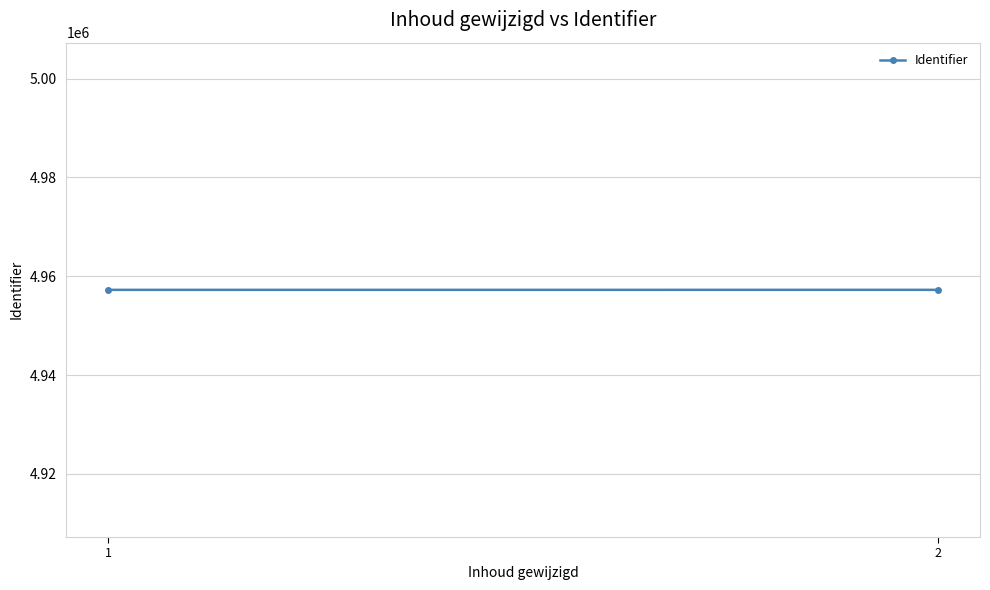

What is the ratio of the value at 1 to the value at 2?

1.0